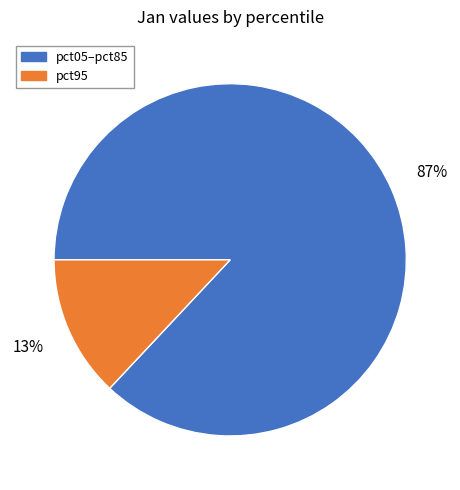

To the nearest percent, what is the average slice percentage?

50%